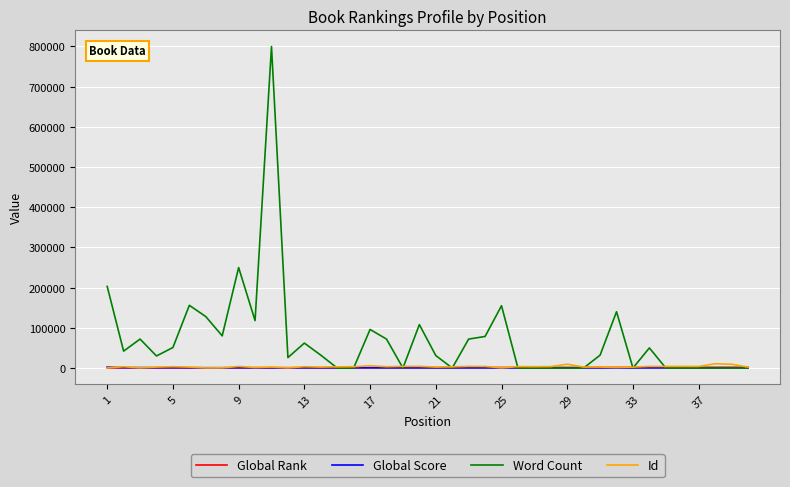

What is the greatest value displayed?

800000